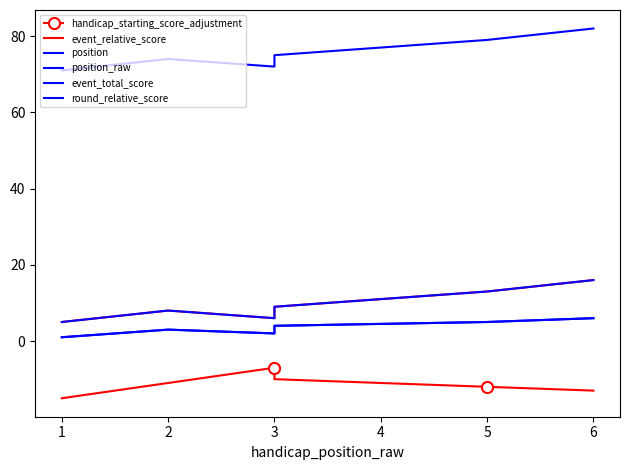

What is the sum of all position_raw values?

21